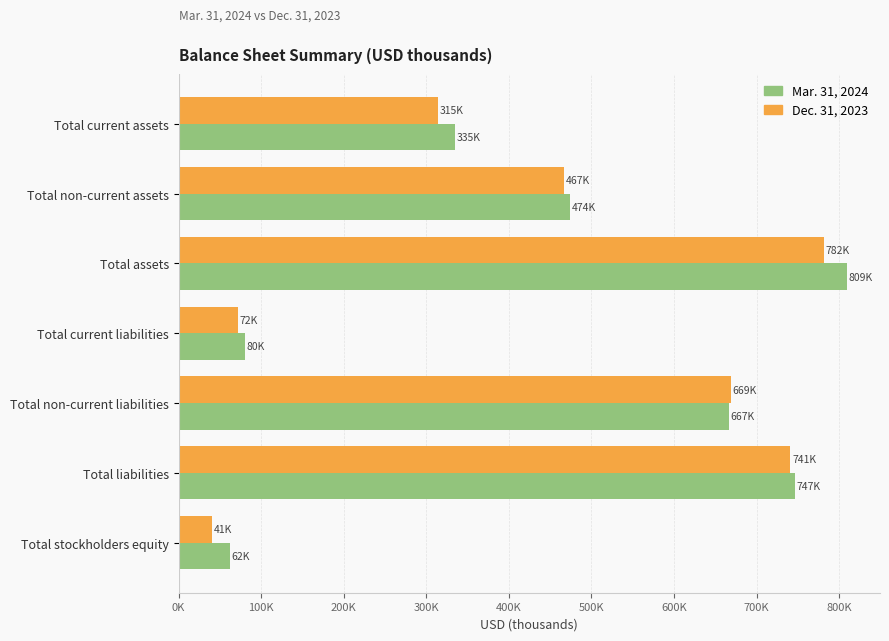

Which category has the lowest value across all series?

Total stockholders equity